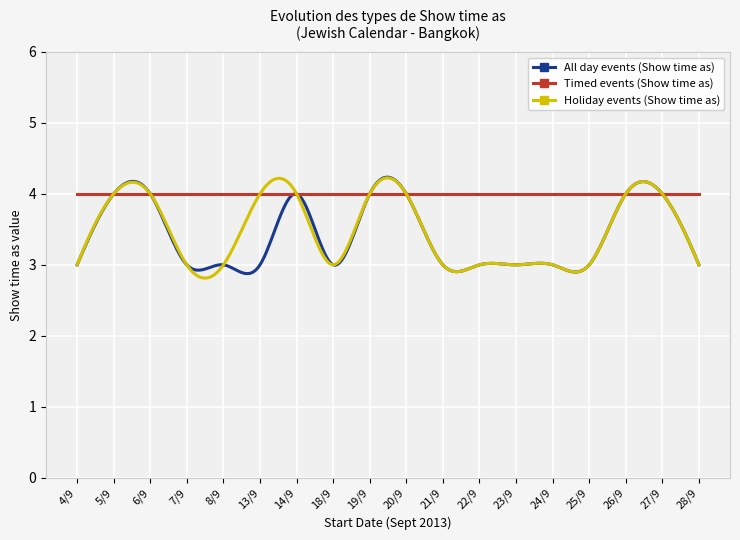

True or false: All day events (Show time as) and Timed events (Show time as) cross at least once.

True